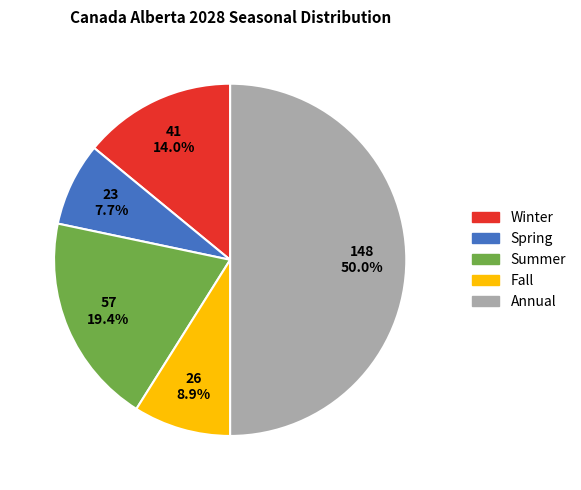

Is it true that Winter is 14% of the pie?

True